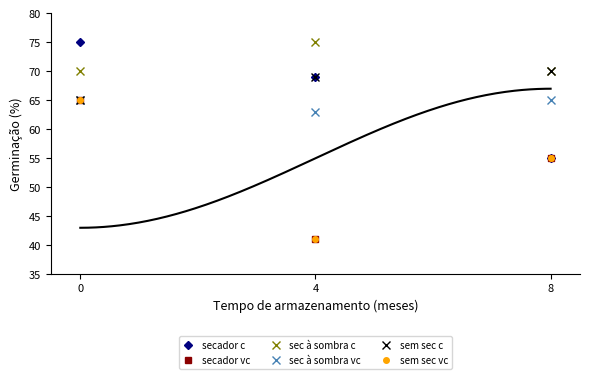

What is the average value of the sec à sombra c series?

72